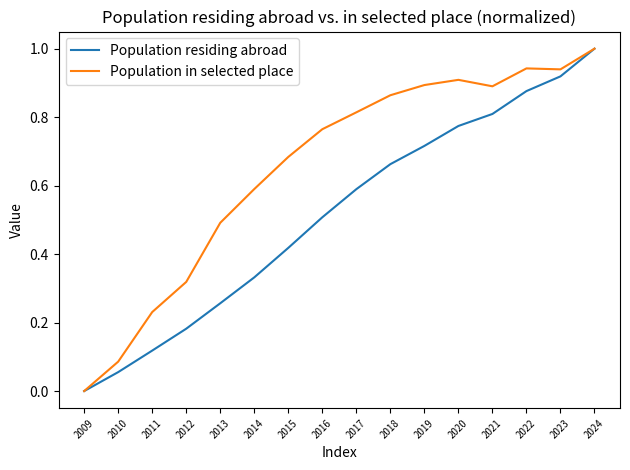

Is the value of Population in selected place at 2020 greater than the value of Population residing abroad at 2014?

Yes